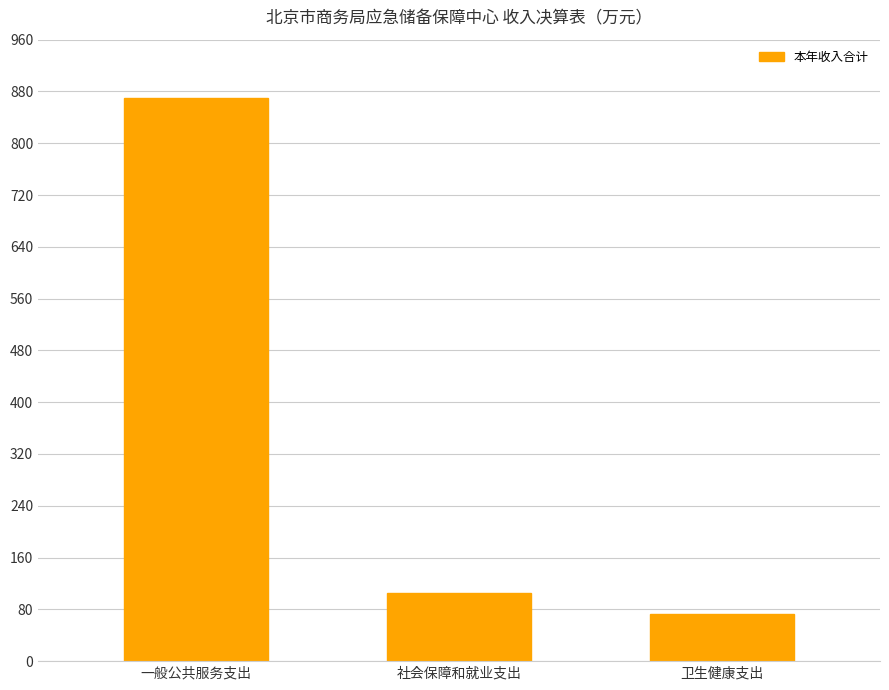

What is the difference between the maximum and minimum values?

797.9